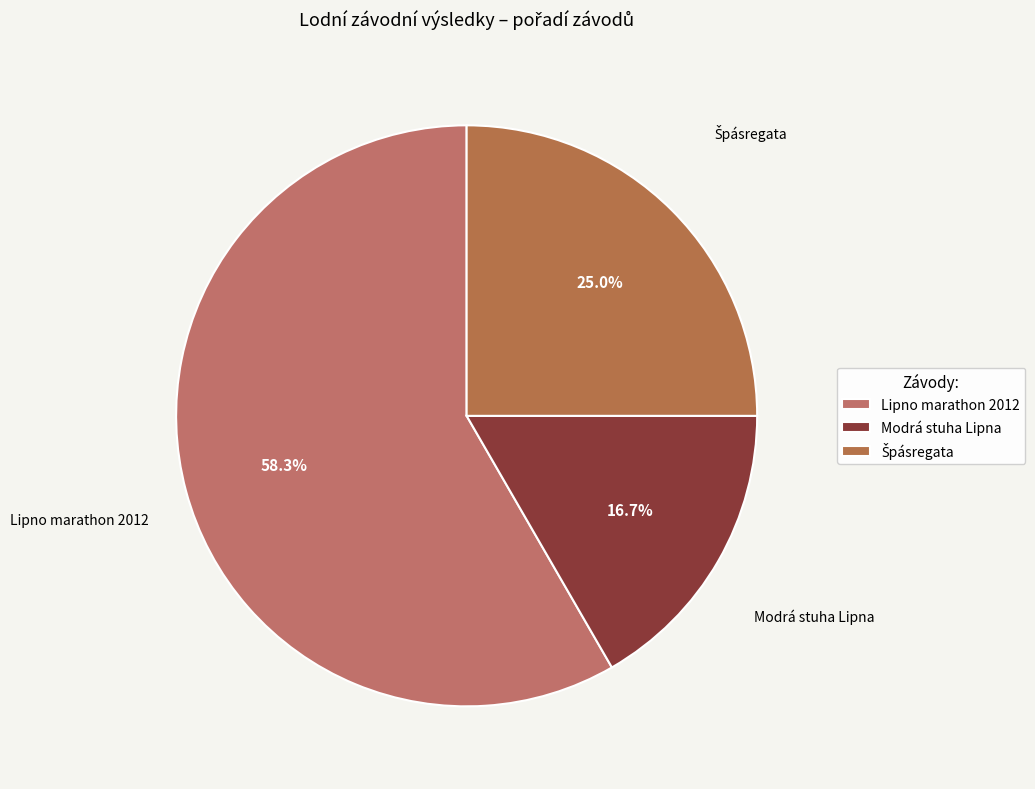

Which has a higher value, Modrá stuha Lipna or Lipno marathon 2012?

Lipno marathon 2012